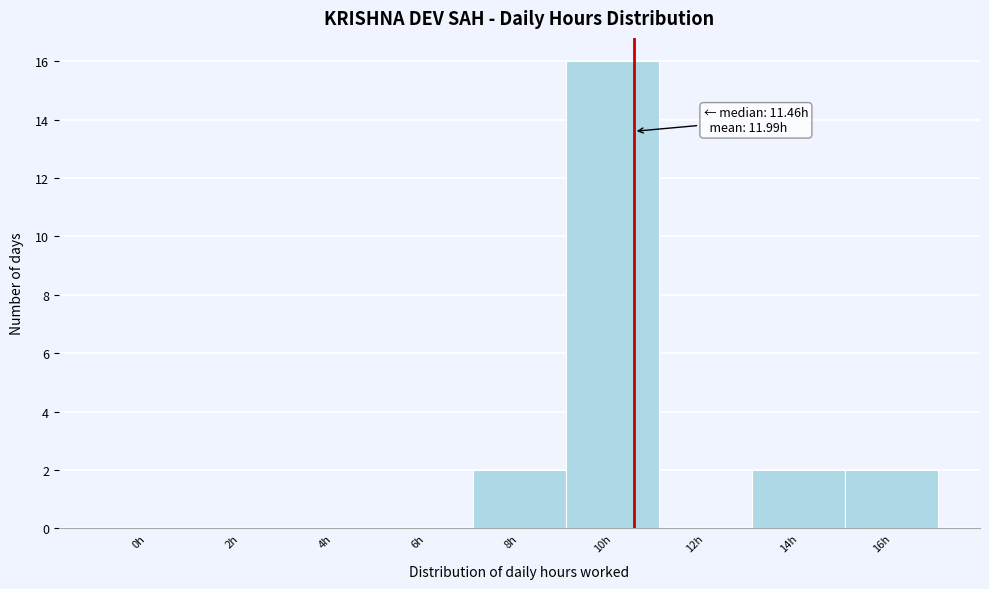

Reading right to left, what are all the values shown in this chart?

16h=2	14h=2	12h=0	10h=16	8h=2	6h=0	4h=0	2h=0	0h=0